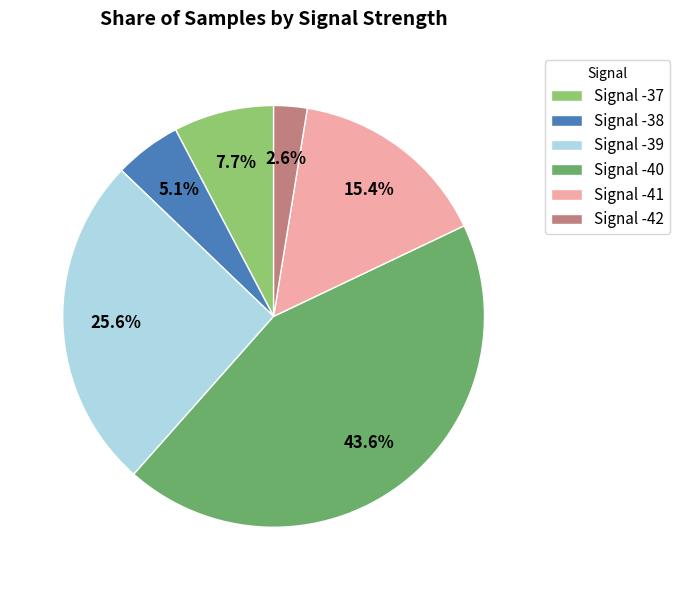

Which category has the smallest portion of the pie?

Signal -42